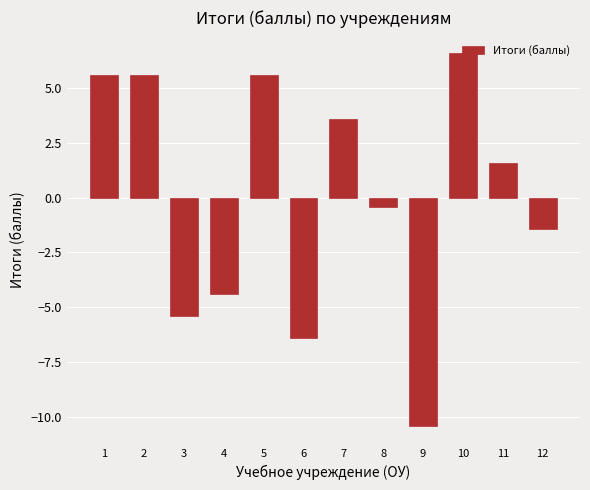

The chart shows a value of -0.4 at 8. True or false?

True